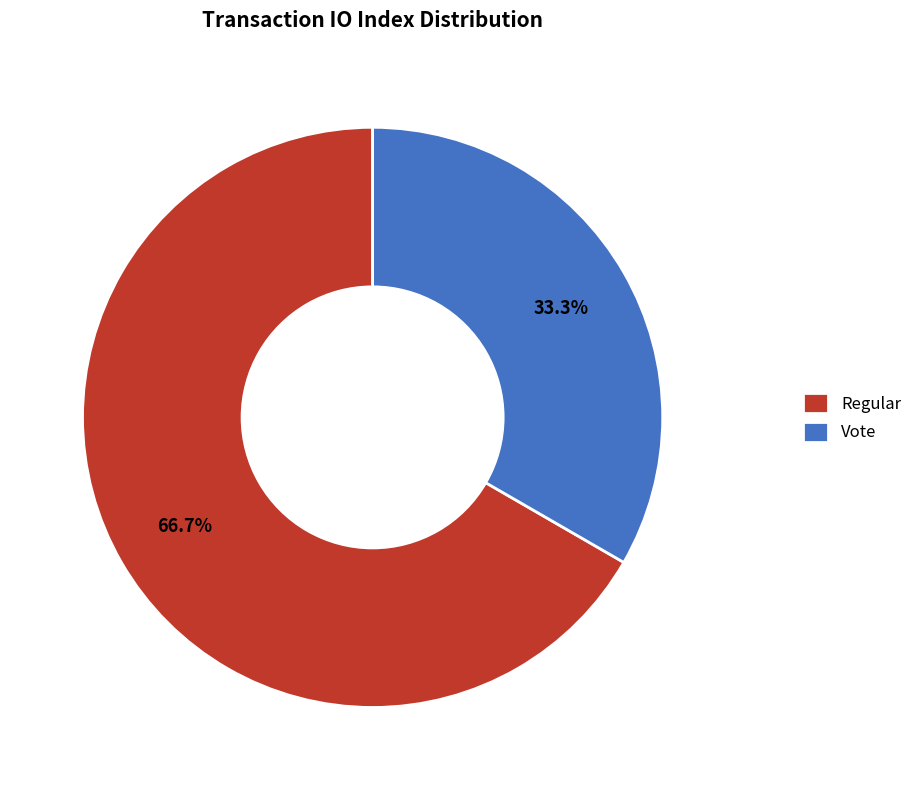

Count the number of slices in the pie.

2